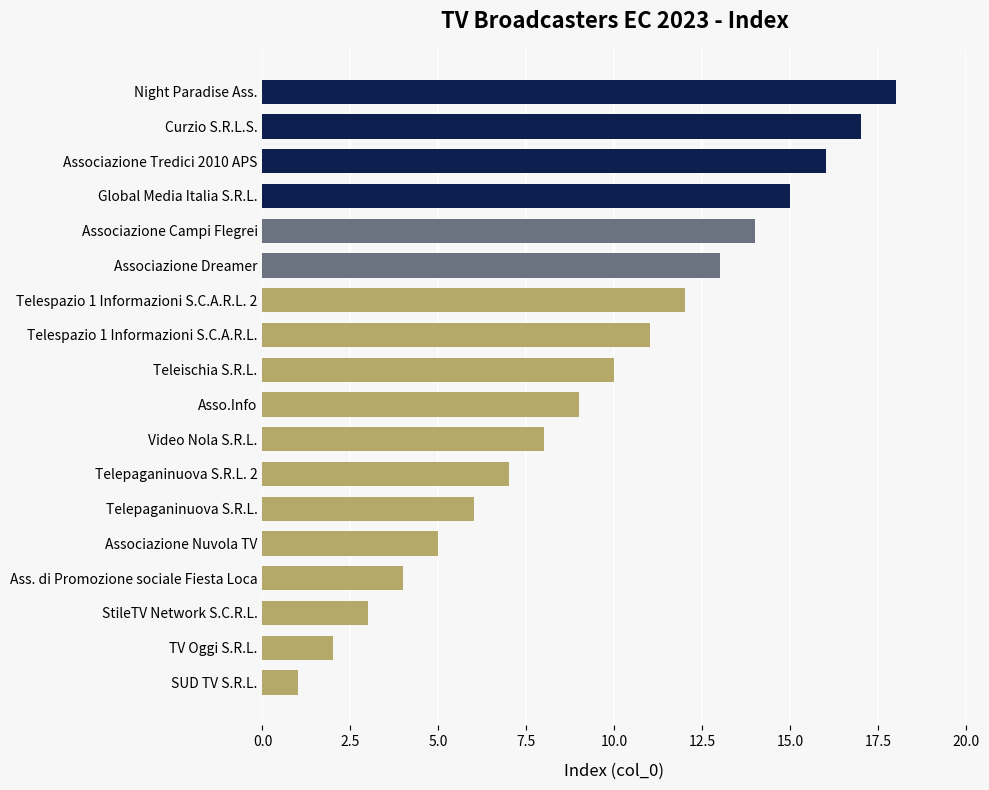

How many data points are less than 10?

9